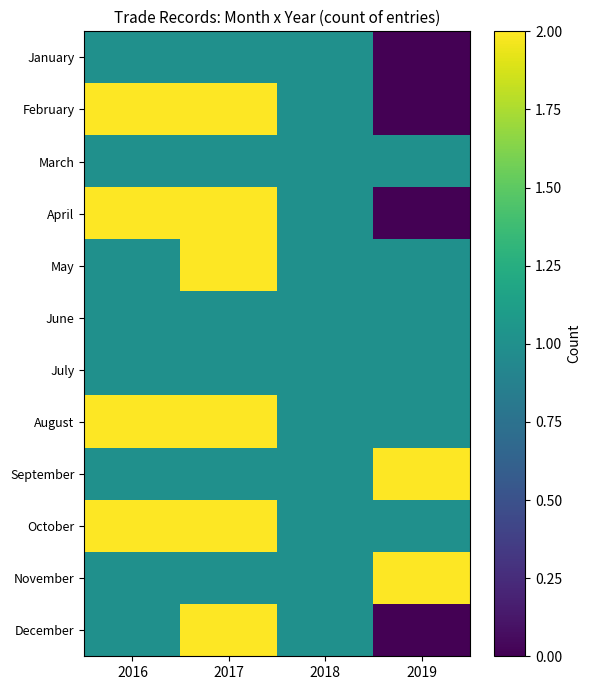

What is the total value across all series at 2016?

16